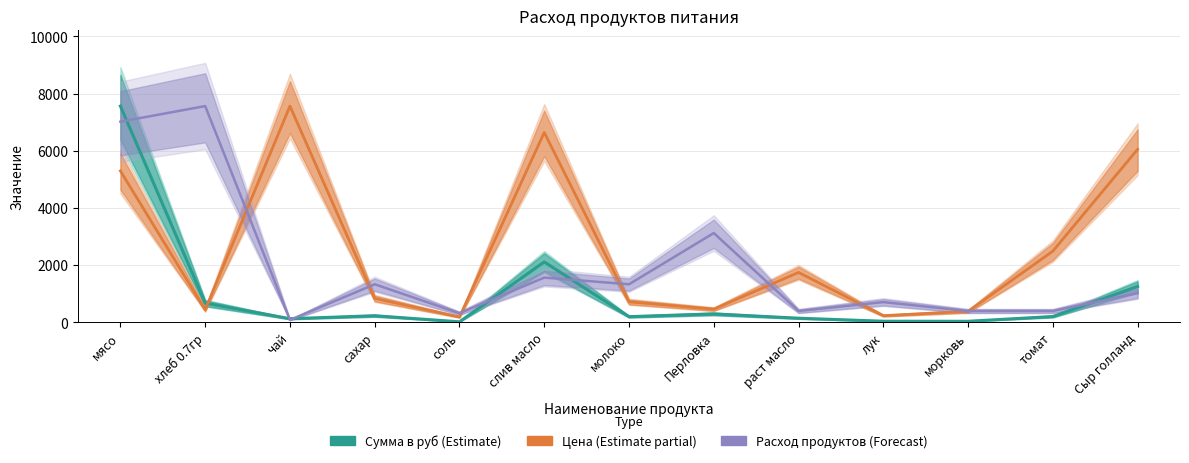

Which has a higher value, Перловка or Сыр голланд?

Сыр голланд